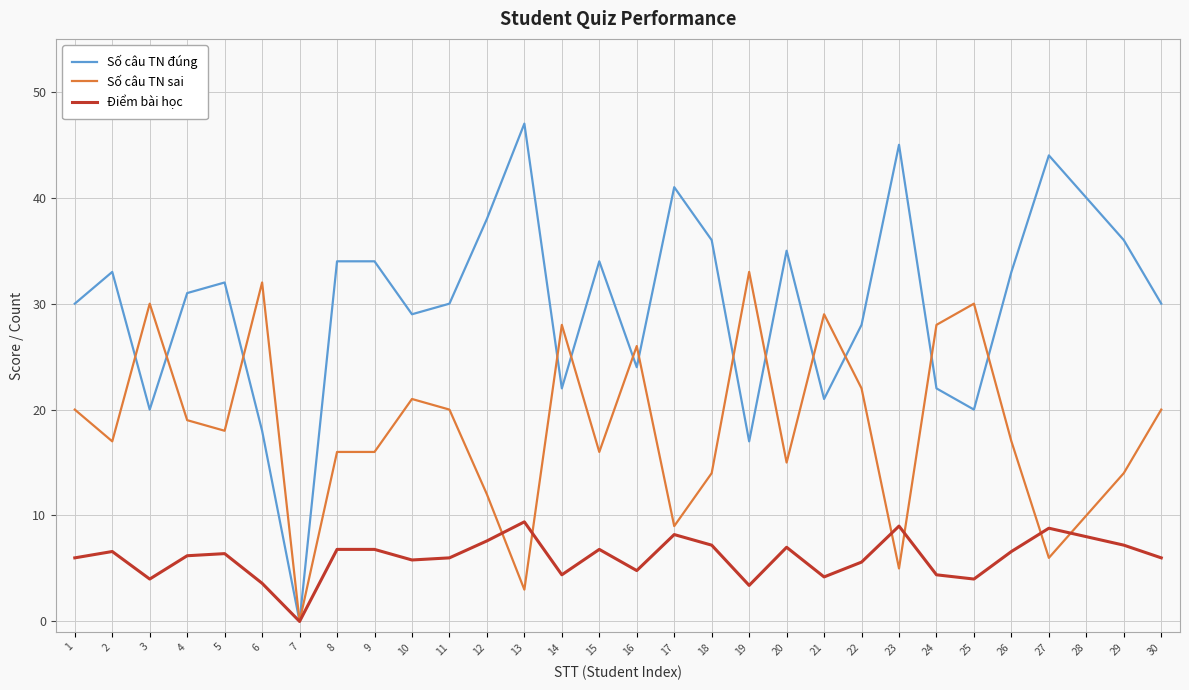

What is the difference between the maximum and second lowest values in the Số câu TN đúng series?

30.0